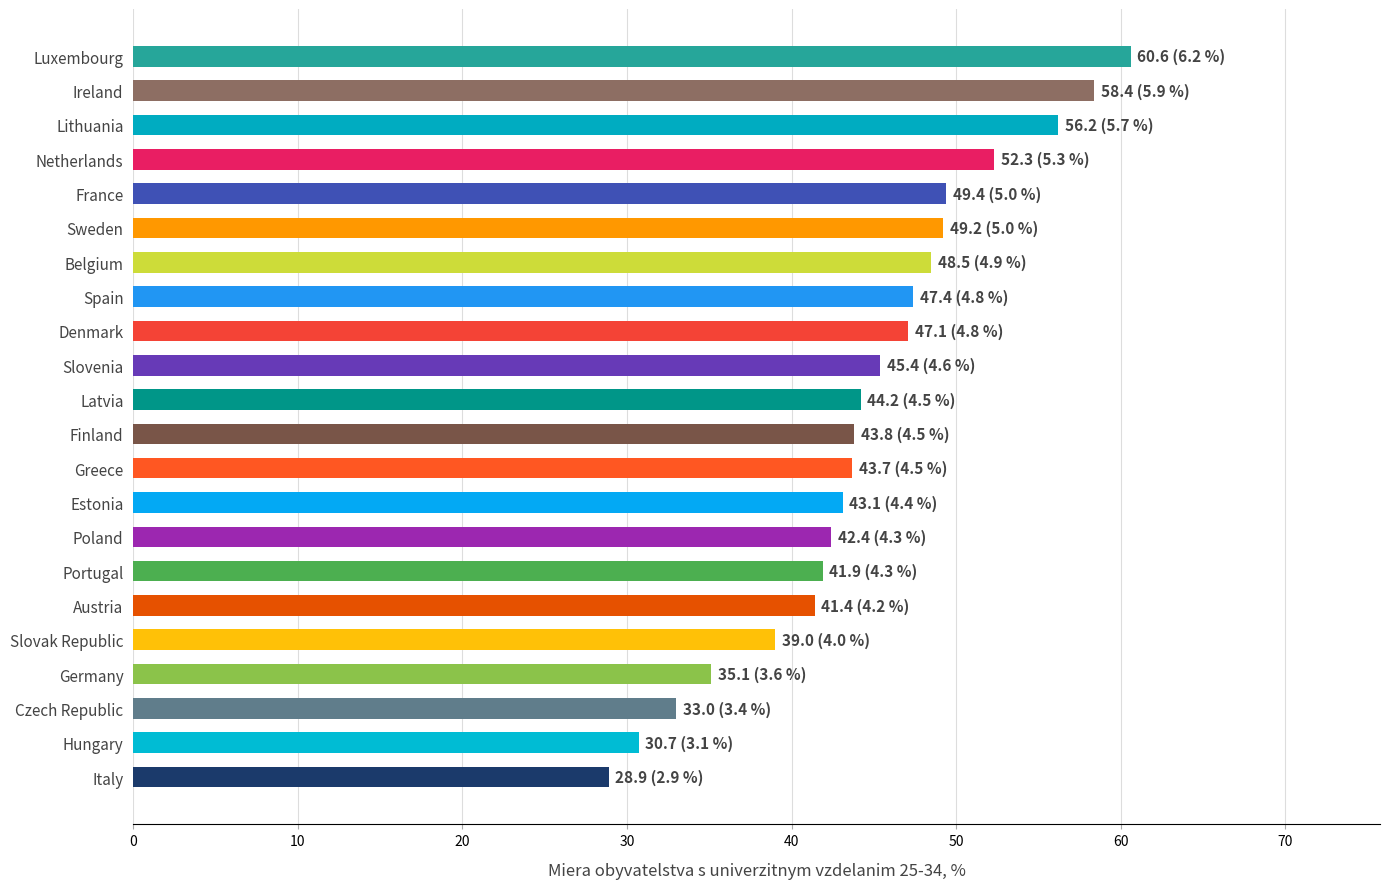

What is the greatest value displayed?

60.6